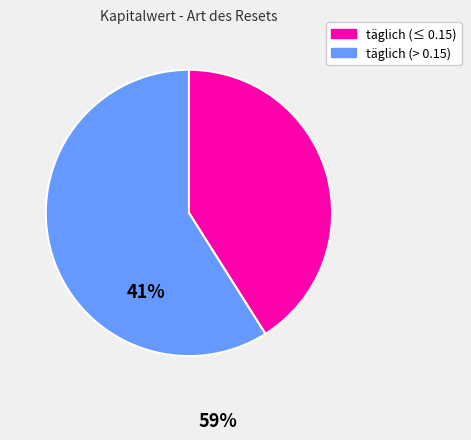

Does any single category account for the majority?

Yes